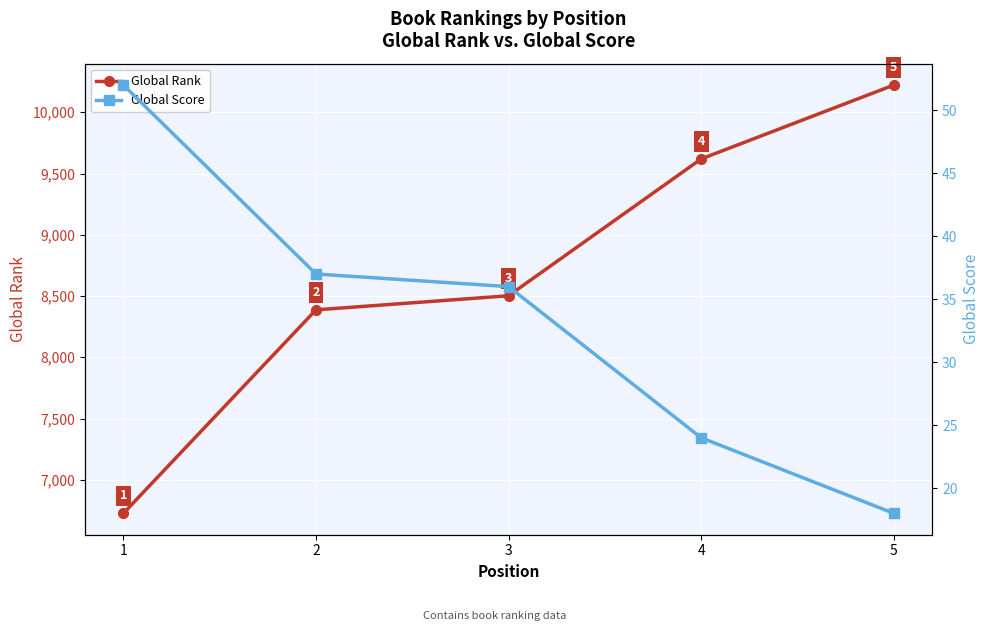

Which category has the highest value in the Global Rank series?

5